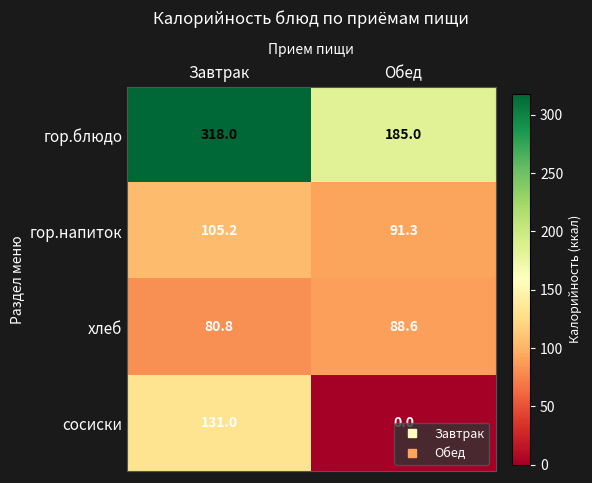

Which label corresponds to the smallest value in the chart?

Обед